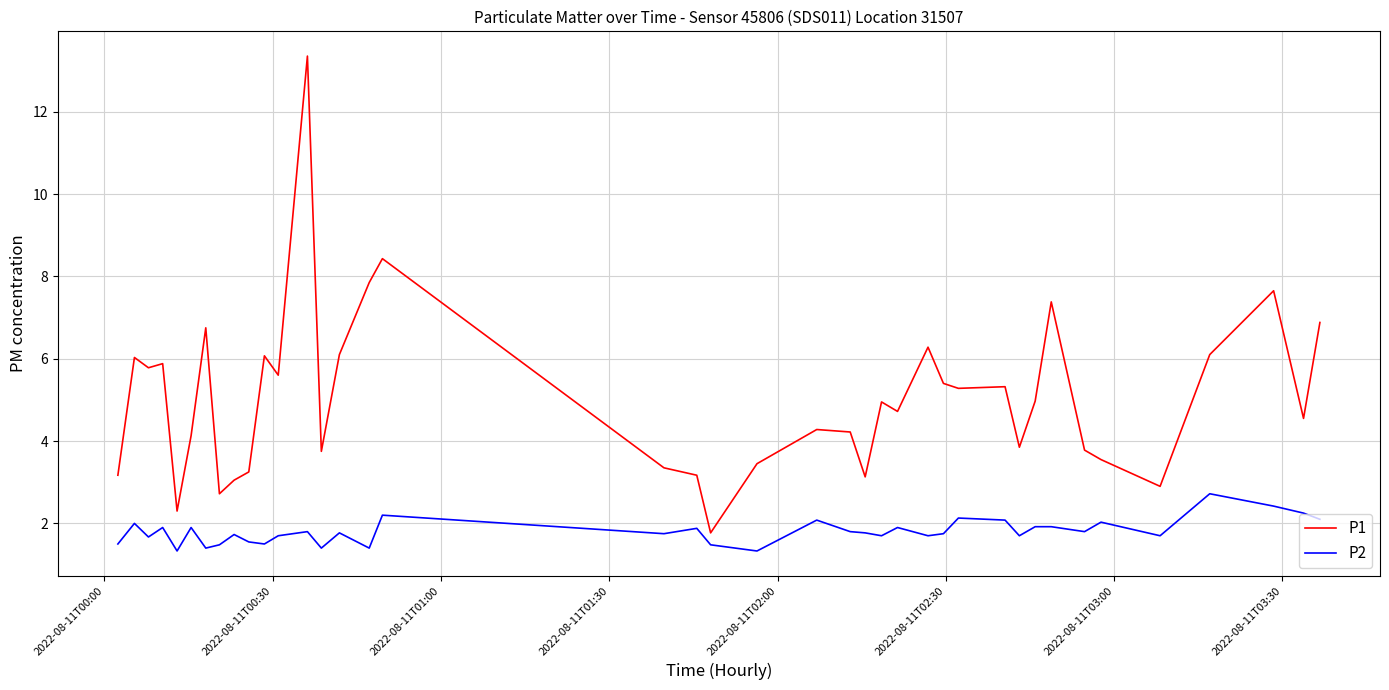

Which series has the largest range (max minus min)?

P1